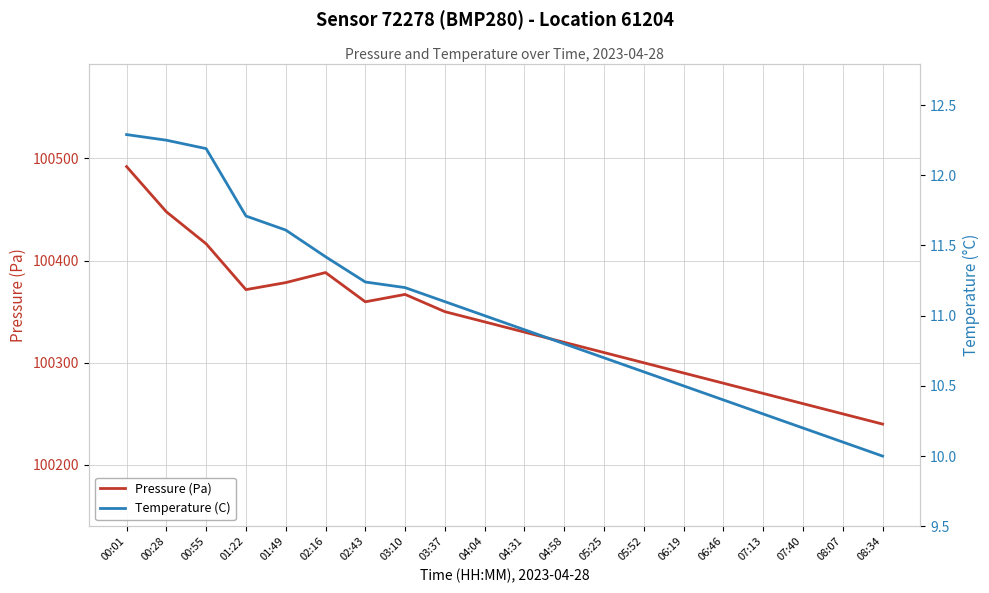

Which series has the largest total across all categories?

Pressure (Pa)